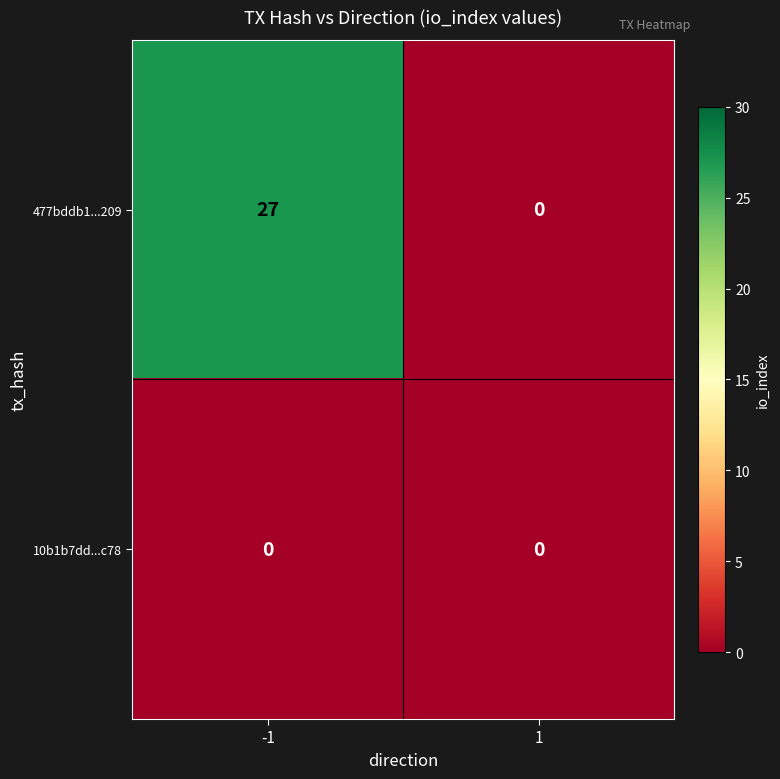

What is the maximum value shown in the chart?

27